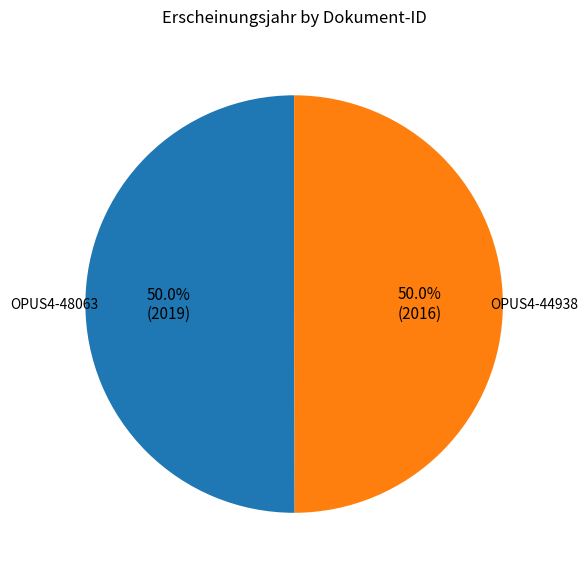

What is the ratio of the value at OPUS4-48063 to the value at OPUS4-44938?

1.0